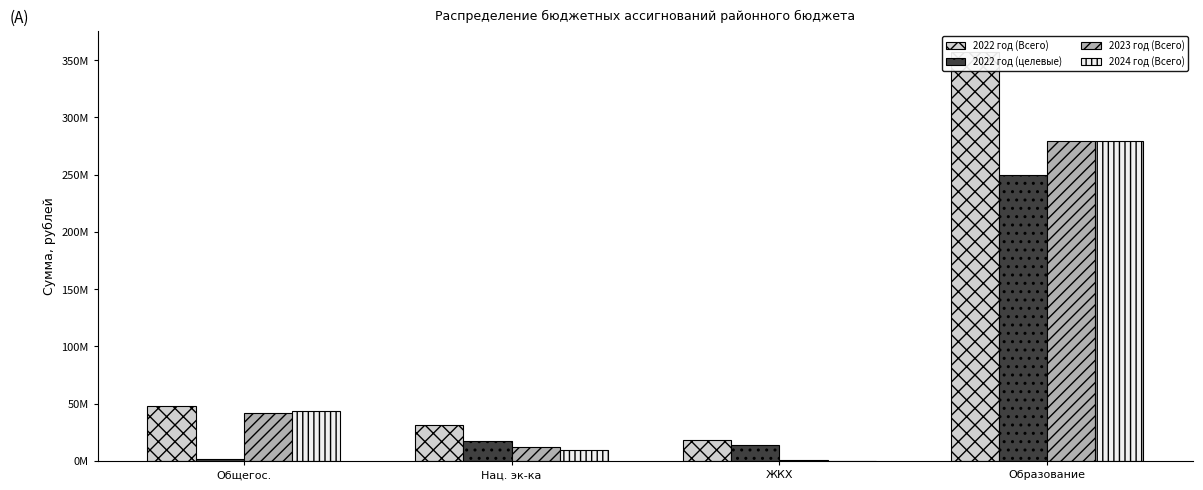

What is the label of the 2nd bar from the left?

Нац. эк-ка